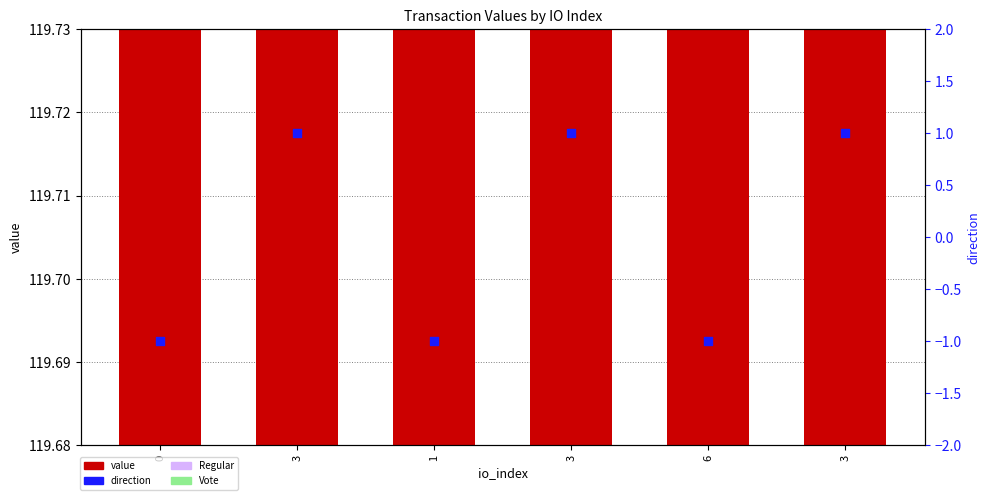

What is the total value across all series at 0?

118.7